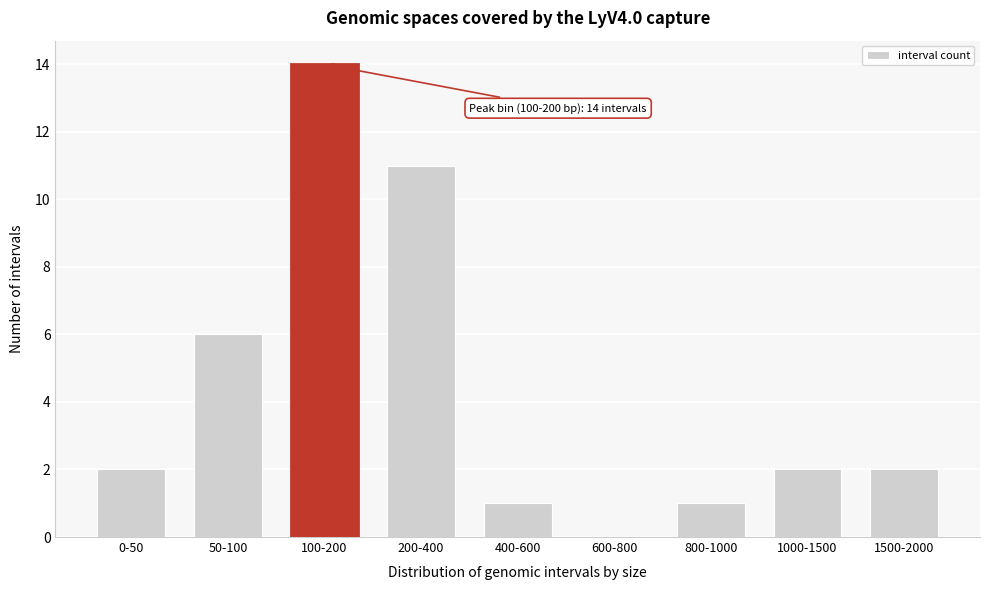

Reading left to right, list all the values displayed in this chart.

0-50=2	50-100=6	100-200=14	200-400=11	400-600=1	600-800=0	800-1000=1	1000-1500=2	1500-2000=2